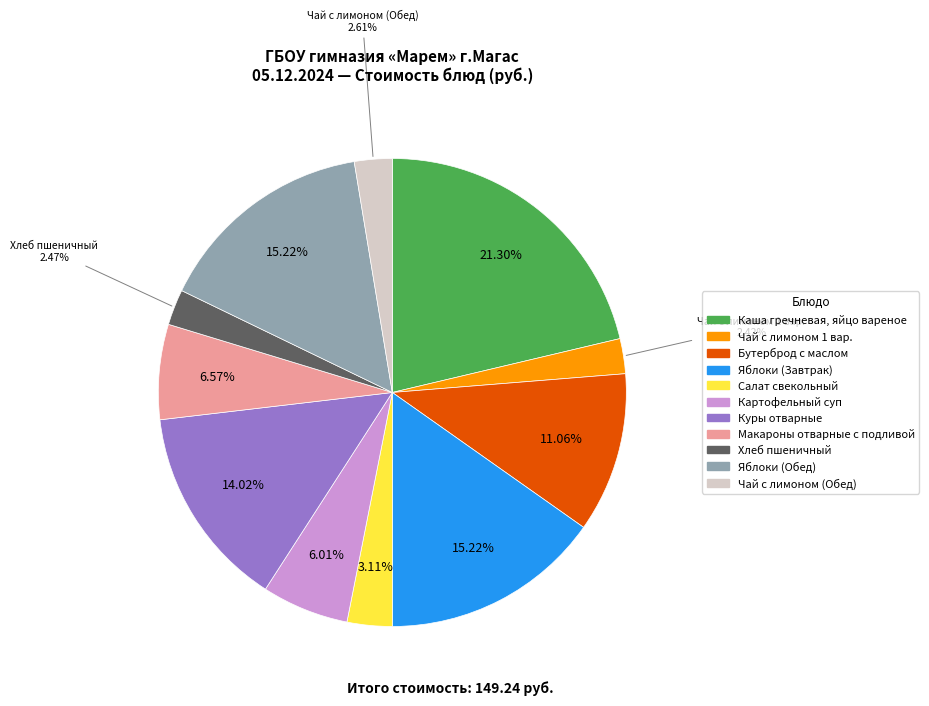

What percentage do Куры отварные and Картофельный суп together represent?

20.0%